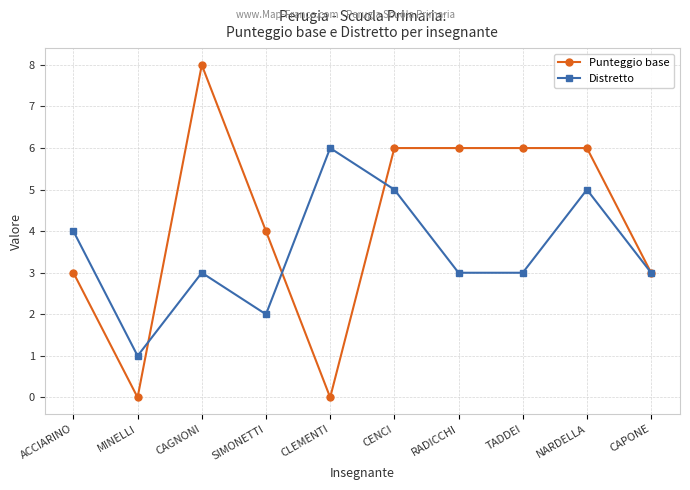

Which series has the widest spread of values?

Punteggio base